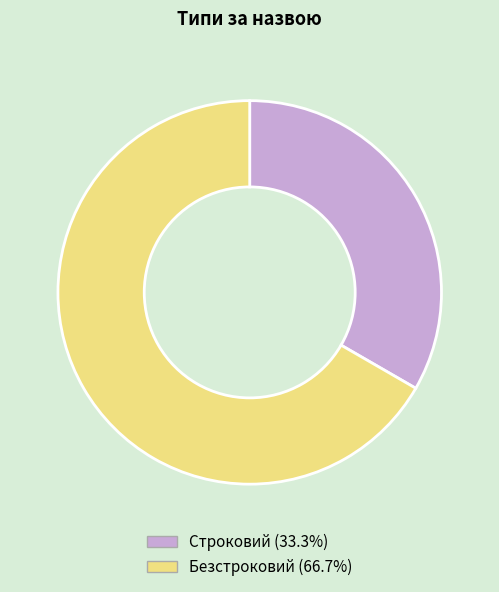

Which has a higher value, Строковий or Безстроковий?

Безстроковий